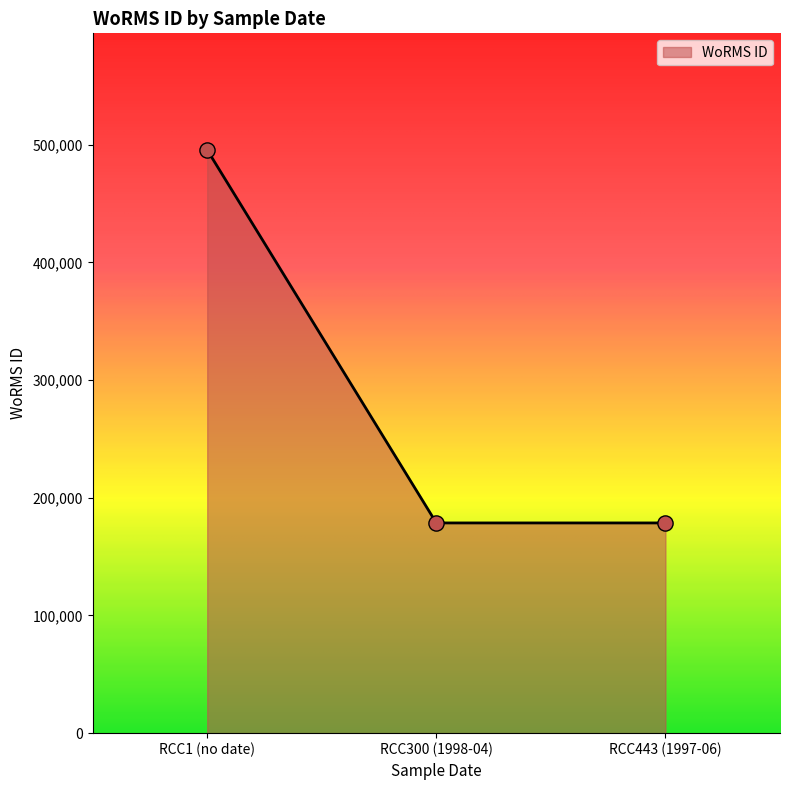

What is the change in value from RCC1 (no date) to RCC300 (1998-04)?

-316841